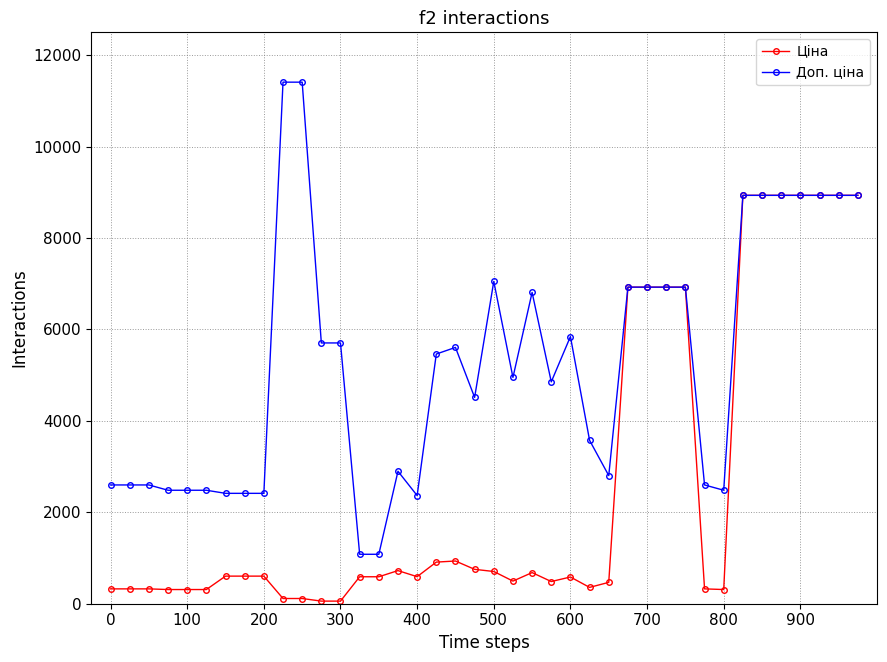

Rank the series by their average value, from lowest to highest.

Ціна, Доп. ціна